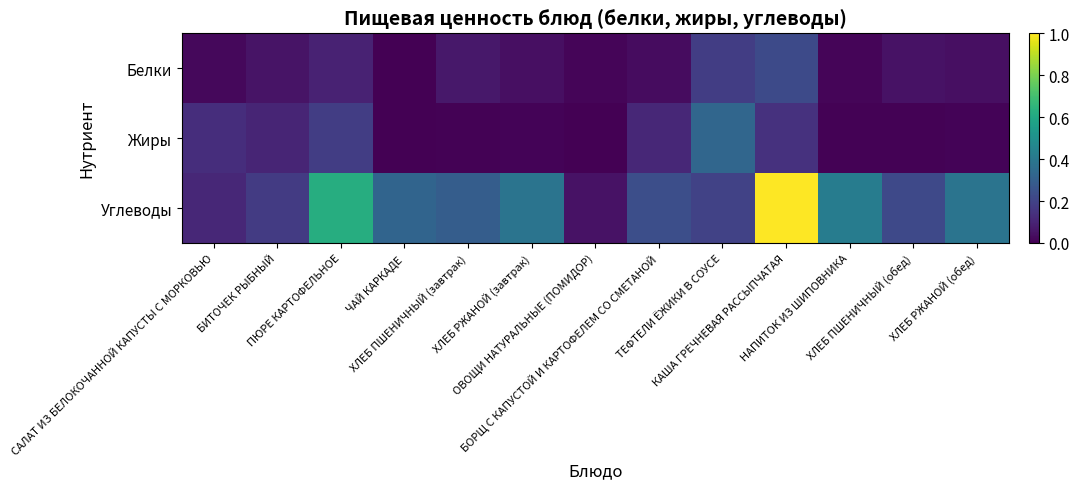

Reading left to right, what are all the values shown in this chart?

Белки: САЛАТ ИЗ БЕЛОКОЧАННОЙ КАПУСТЫ С МОРКОВЬЮ=0.0	БИТОЧЕК РЫБНЫЙ=0.1	ПЮРЕ КАРТОФЕЛЬНОЕ=0.1	ЧАЙ КАРКАДЕ=0.0	ХЛЕБ ПШЕНИЧНЫЙ (завтрак)=0.1	ХЛЕБ РЖАНОЙ (завтрак)=0.0	ОВОЩИ НАТУРАЛЬНЫЕ (ПОМИДОР)=0.0	БОРЩ С КАПУСТОЙ И КАРТОФЕЛЕМ СО СМЕТАНОЙ=0.0	ТЕФТЕЛИ ЁЖИКИ В СОУСЕ=0.2	КАША ГРЕЧНЕВАЯ РАССЫПЧАТАЯ=0.2	НАПИТОК ИЗ ШИПОВНИКА=0.0	ХЛЕБ ПШЕНИЧНЫЙ (обед)=0.0	ХЛЕБ РЖАНОЙ (обед)=0.0
Жиры: САЛАТ ИЗ БЕЛОКОЧАННОЙ КАПУСТЫ С МОРКОВЬЮ=0.1	БИТОЧЕК РЫБНЫЙ=0.1	ПЮРЕ КАРТОФЕЛЬНОЕ=0.2	ЧАЙ КАРКАДЕ=0.0	ХЛЕБ ПШЕНИЧНЫЙ (завтрак)=0.0	ХЛЕБ РЖАНОЙ (завтрак)=0.0	ОВОЩИ НАТУРАЛЬНЫЕ (ПОМИДОР)=0.0	БОРЩ С КАПУСТОЙ И КАРТОФЕЛЕМ СО СМЕТАНОЙ=0.1	ТЕФТЕЛИ ЁЖИКИ В СОУСЕ=0.3	КАША ГРЕЧНЕВАЯ РАССЫПЧАТАЯ=0.1	НАПИТОК ИЗ ШИПОВНИКА=0.0	ХЛЕБ ПШЕНИЧНЫЙ (обед)=0.0	ХЛЕБ РЖАНОЙ (обед)=0.0
Углеводы: САЛАТ ИЗ БЕЛОКОЧАННОЙ КАПУСТЫ С МОРКОВЬЮ=0.1	БИТОЧЕК РЫБНЫЙ=0.2	ПЮРЕ КАРТОФЕЛЬНОЕ=0.6	ЧАЙ КАРКАДЕ=0.3	ХЛЕБ ПШЕНИЧНЫЙ (завтрак)=0.3	ХЛЕБ РЖАНОЙ (завтрак)=0.4	ОВОЩИ НАТУРАЛЬНЫЕ (ПОМИДОР)=0.0	БОРЩ С КАПУСТОЙ И КАРТОФЕЛЕМ СО СМЕТАНОЙ=0.2	ТЕФТЕЛИ ЁЖИКИ В СОУСЕ=0.2	КАША ГРЕЧНЕВАЯ РАССЫПЧАТАЯ=1.0	НАПИТОК ИЗ ШИПОВНИКА=0.4	ХЛЕБ ПШЕНИЧНЫЙ (обед)=0.2	ХЛЕБ РЖАНОЙ (обед)=0.4